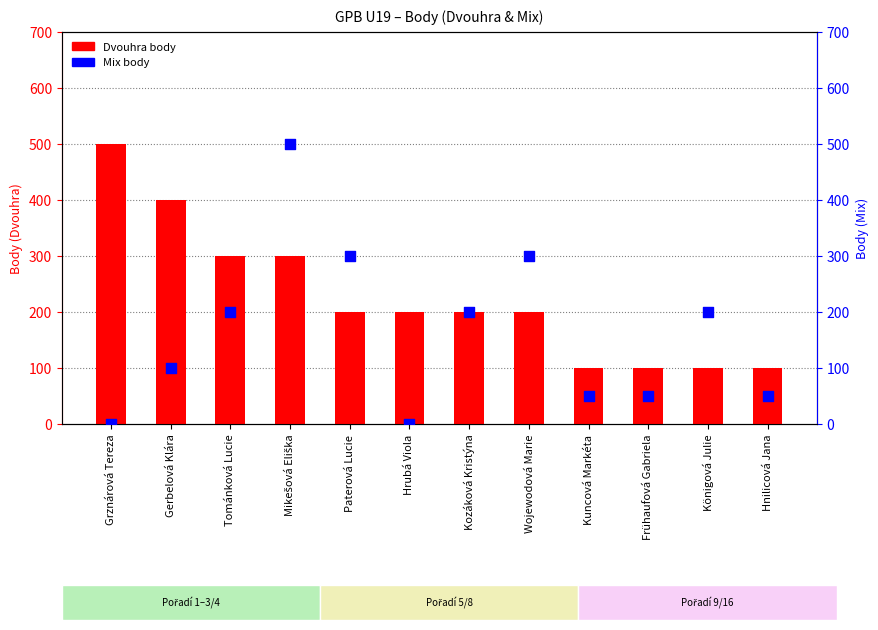

What are all the series names shown in the legend?

Dvouhra, Mix